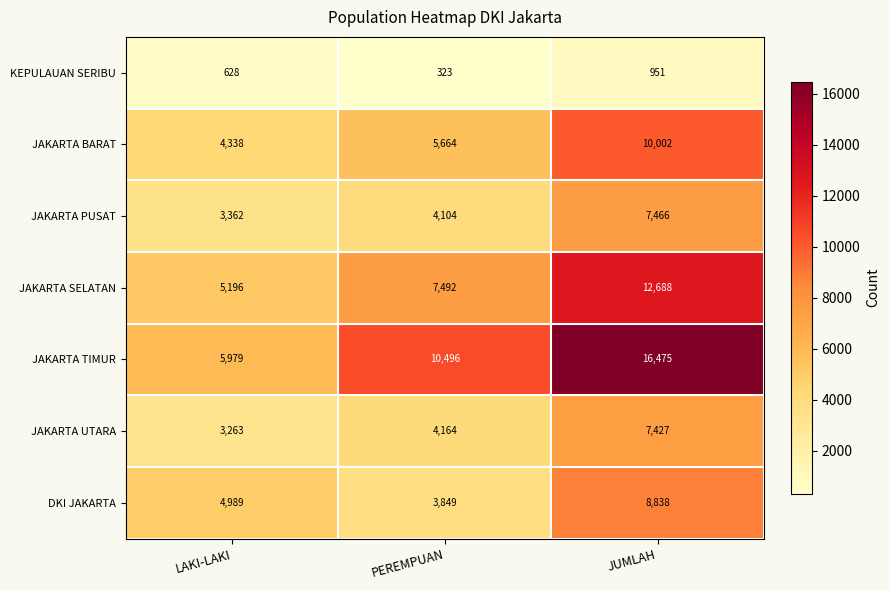

Which series has the largest range (max minus min)?

JAKARTA TIMUR